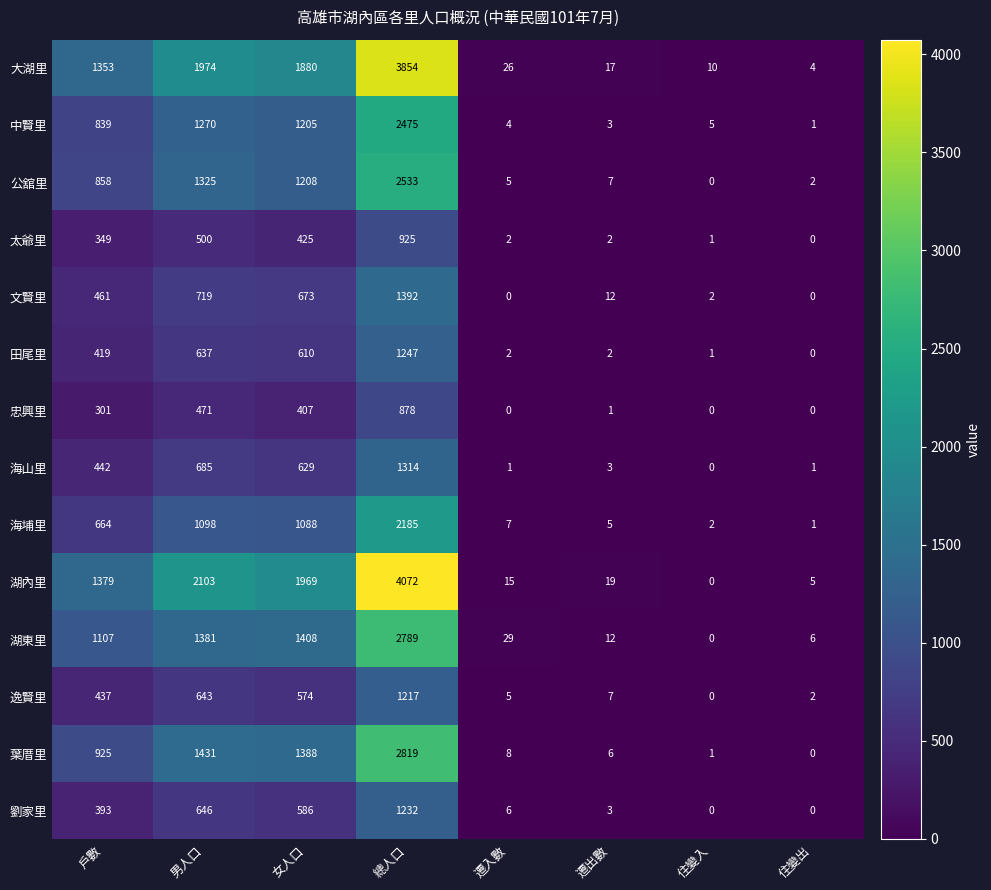

Where is 大湖里 nearest to the value 1929?

男人口